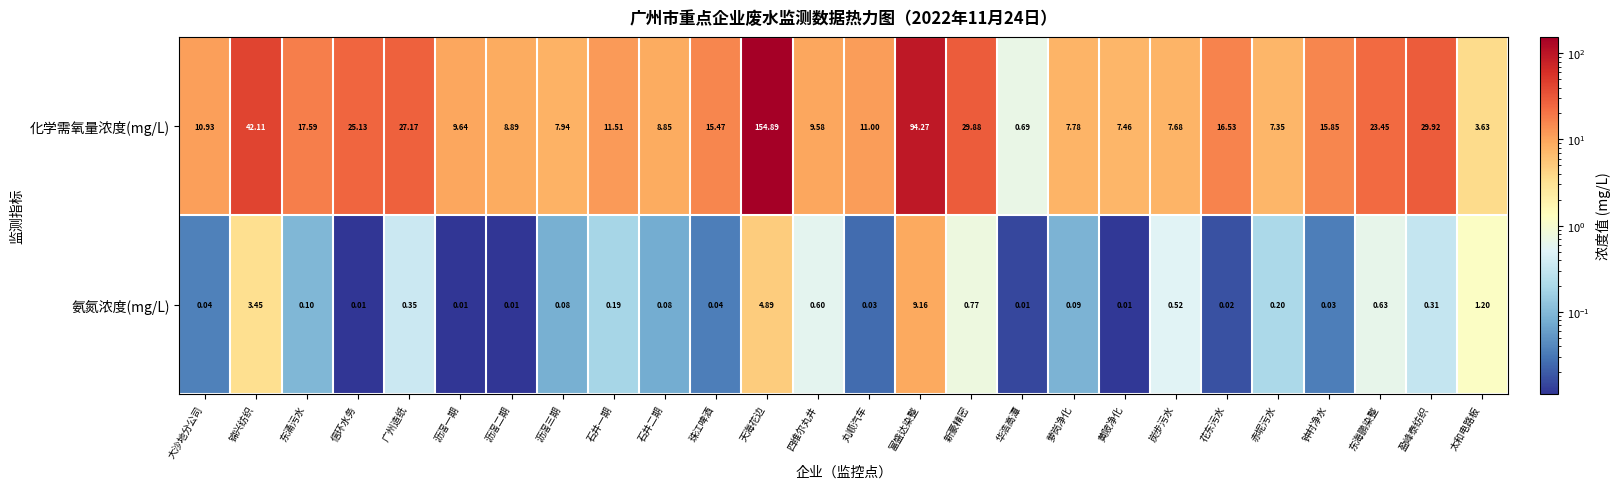

Which category has the lowest value in the 化学需氧量浓度(mg/L) series?

华浩高潭